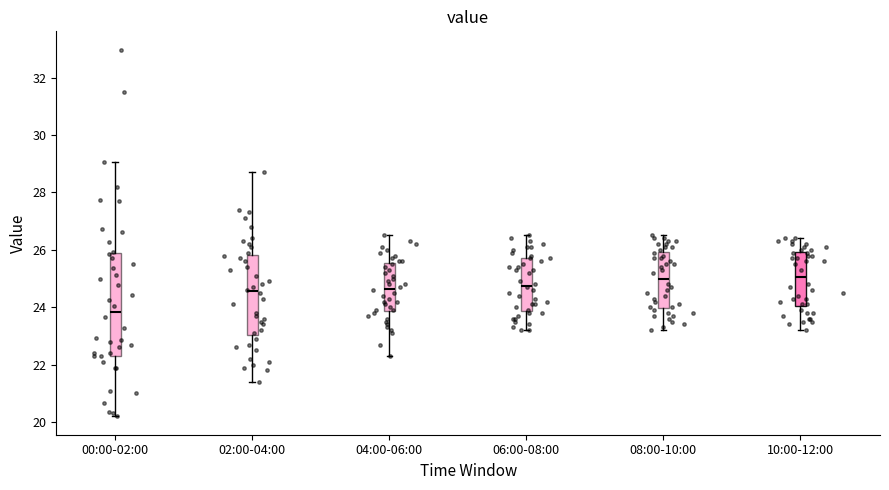

Reading left to right, read every box against the y-axis: the position of its median line, the range the box covers, and the ends of its whiskers. The values are not printed on the chart, so give them approximately, as read against the axis.

00:00-02:00: median 23.8, box 22.4 to 25.8, whiskers 20.2 to 29.0
02:00-04:00: median 24.6, box 23.0 to 25.8, whiskers 21.4 to 28.8
04:00-06:00: median 24.6, box 23.8 to 25.6, whiskers 22.4 to 26.6
06:00-08:00: median 24.8, box 23.8 to 25.8, whiskers 23.2 to 26.6
08:00-10:00: median 25.0, box 24.0 to 26.0, whiskers 23.2 to 26.6
10:00-12:00: median 25.0, box 24.0 to 26.0, whiskers 23.2 to 26.4